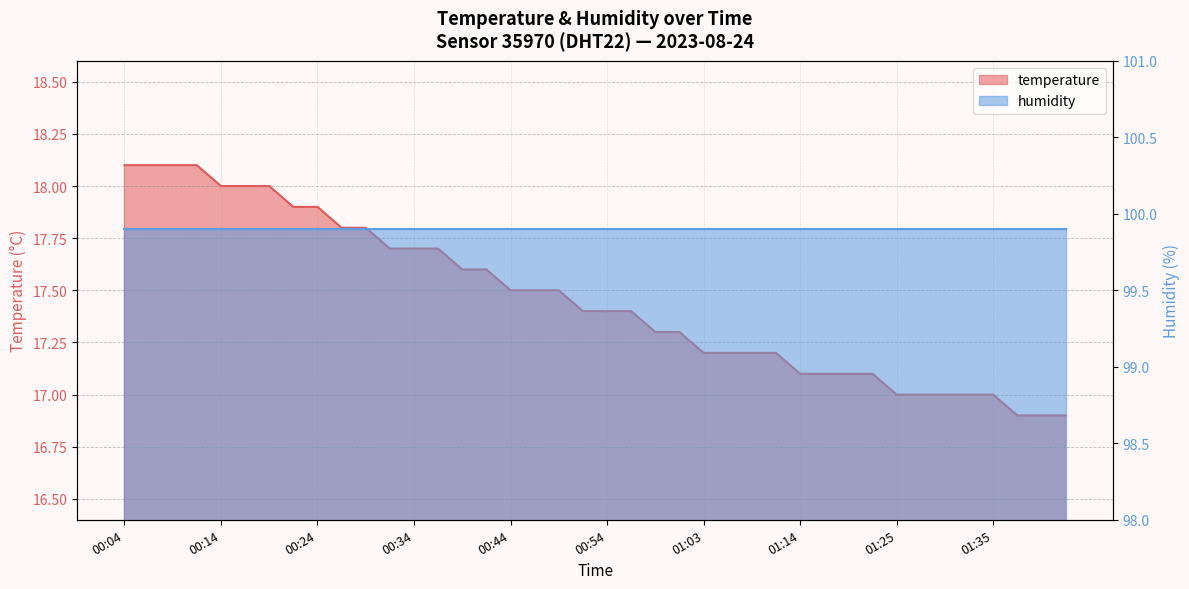

Rank the categories by value from lowest to highest.

01:37, 01:40, 01:42, 01:25, 01:27, 01:30, 01:32, 01:35, 01:14, 01:17, 01:19, 01:22, 01:03, 01:06, 01:08, 01:11, 00:59, 01:01, 00:51, 00:54, 00:56, 00:44, 00:46, 00:49, 00:39, 00:41, 00:32, 00:34, 00:36, 00:27, 00:29, 00:22, 00:24, 00:14, 00:17, 00:19, 00:04, 00:07, 00:09, 00:12